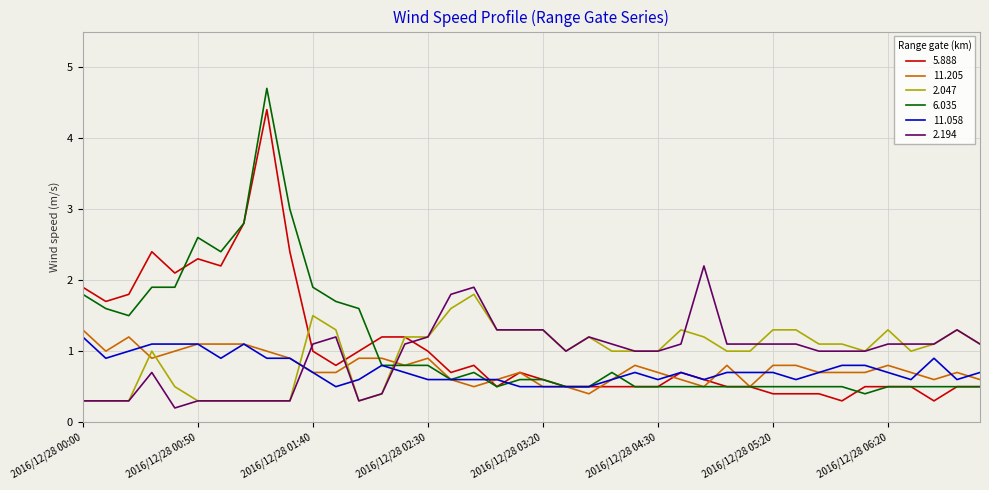

Which series has the widest spread of values?

6.035